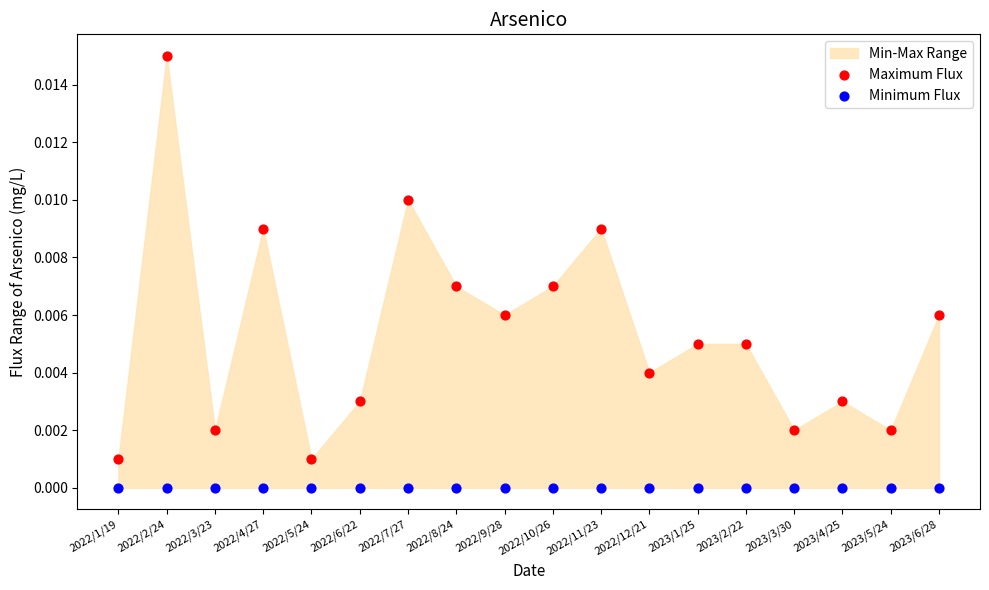

Which series reaches the minimum Y coordinate?

Minimum Flux